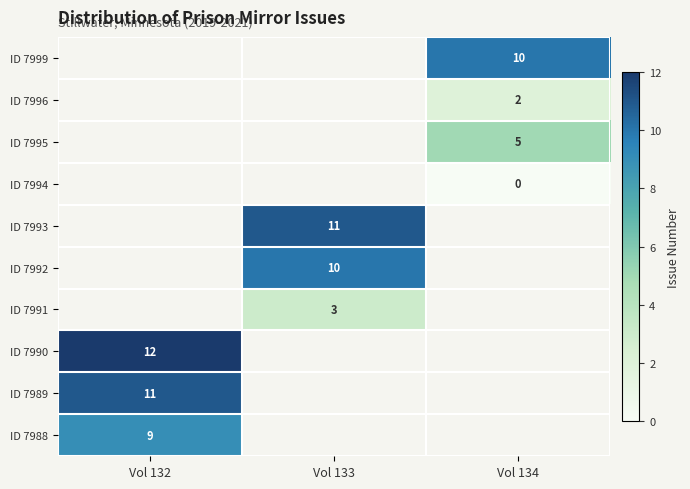

The ID 7995 series shows 3 at Vol 134. True or false?

False